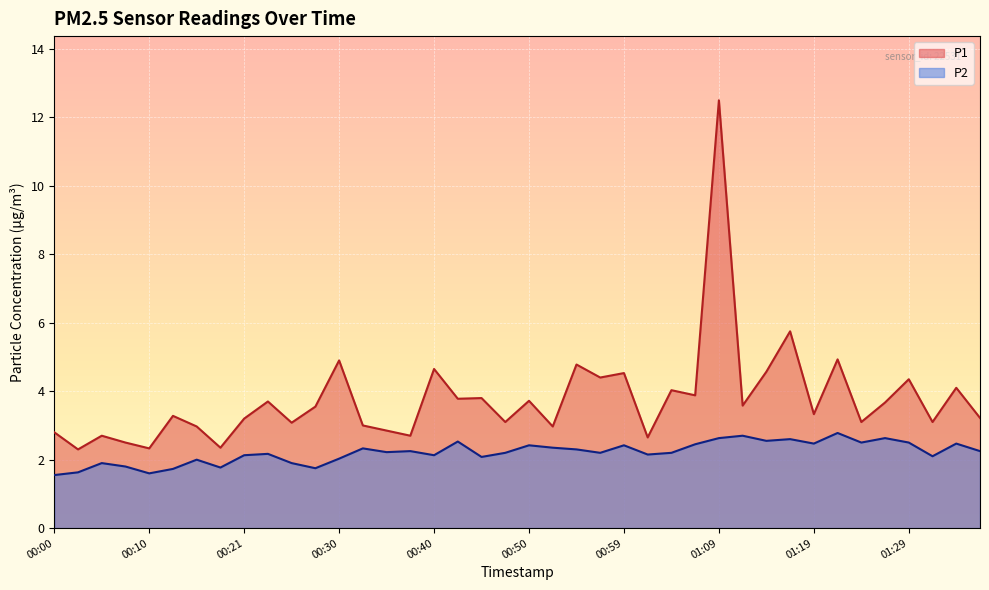

List the series in order of their overall mean, lowest first.

P2, P1